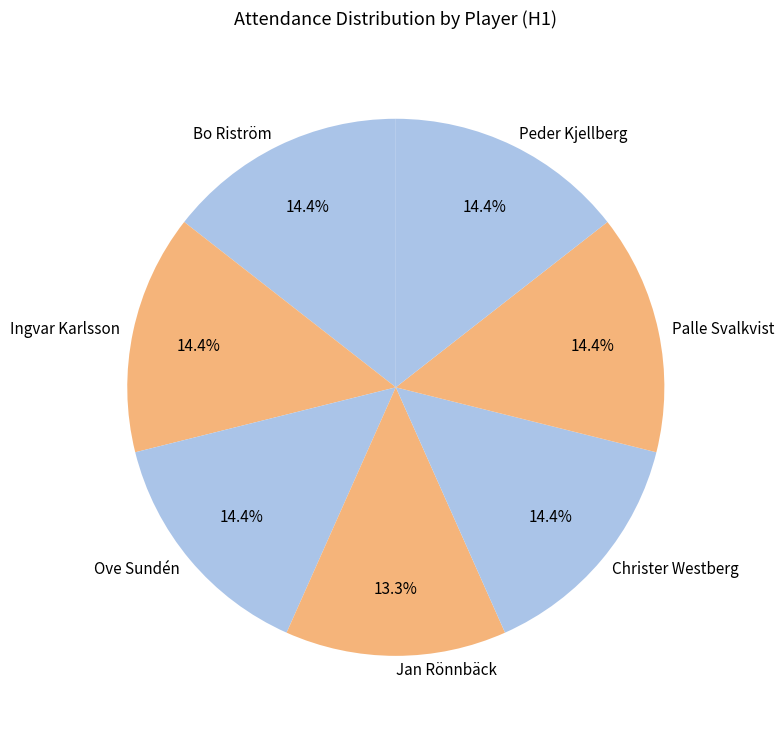

What percentage is the Ove Sundén slice, to the nearest percent?

14%